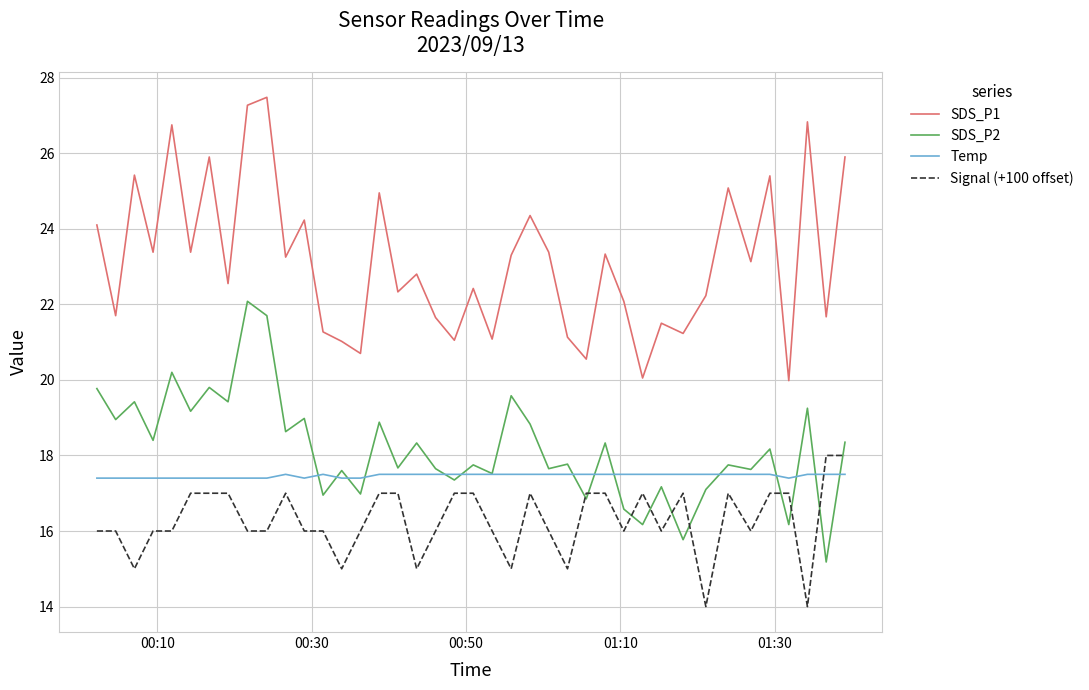

True or false: Signal (+100 offset) and SDS_P1 intersect in this chart.

False